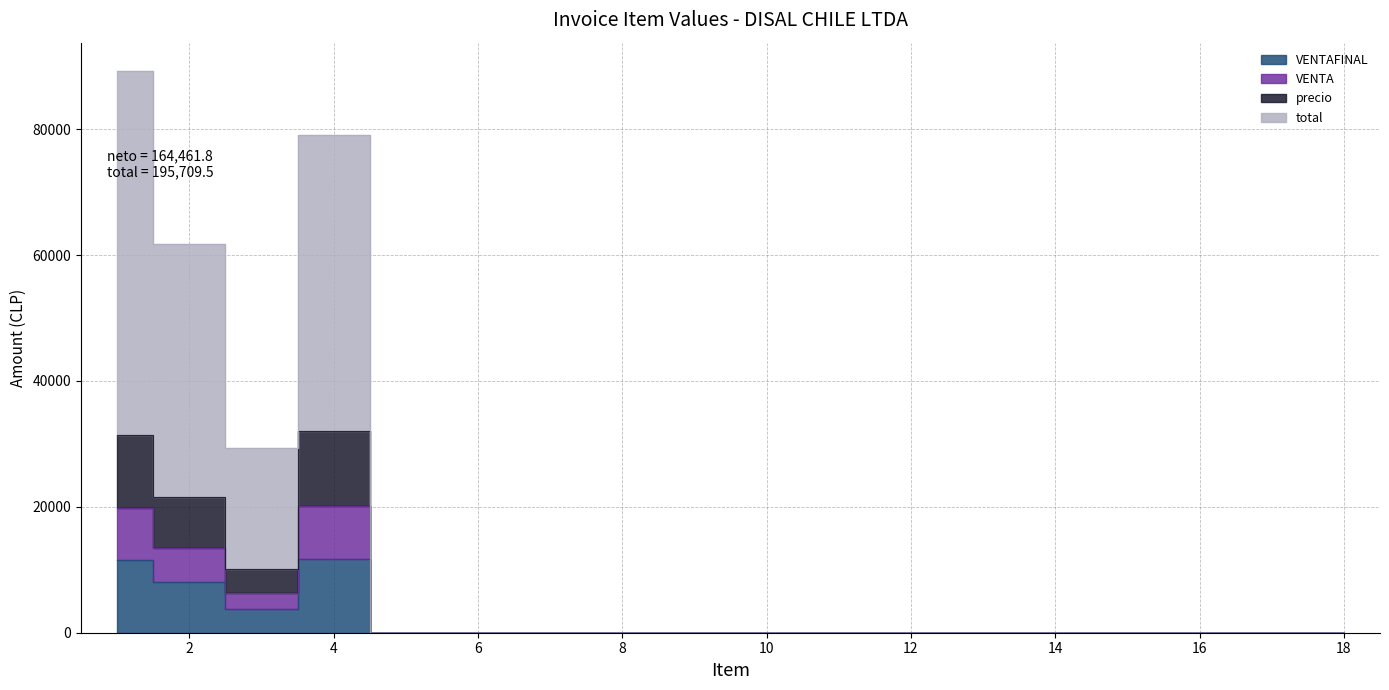

True or false: VENTAFINAL has a value of 0.0 at 13.

True